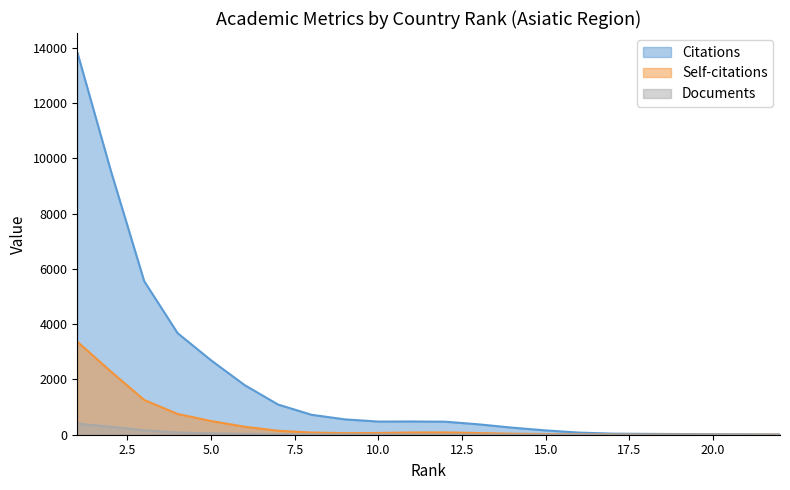

What is the value of the Self-citations point at the 5th from the left?

553